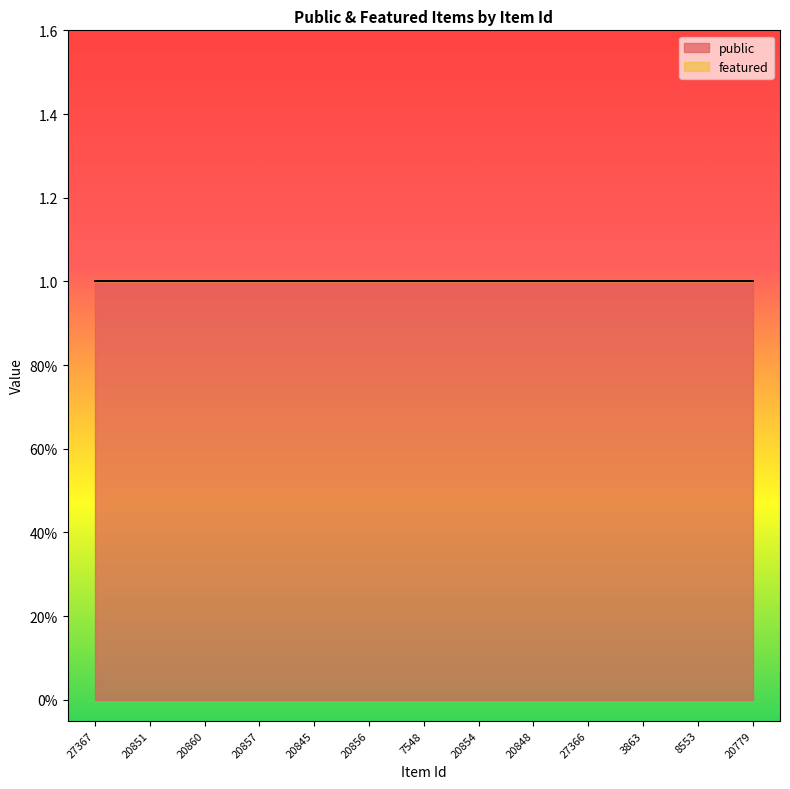

The value of public at 20860 is 1. True or false?

True